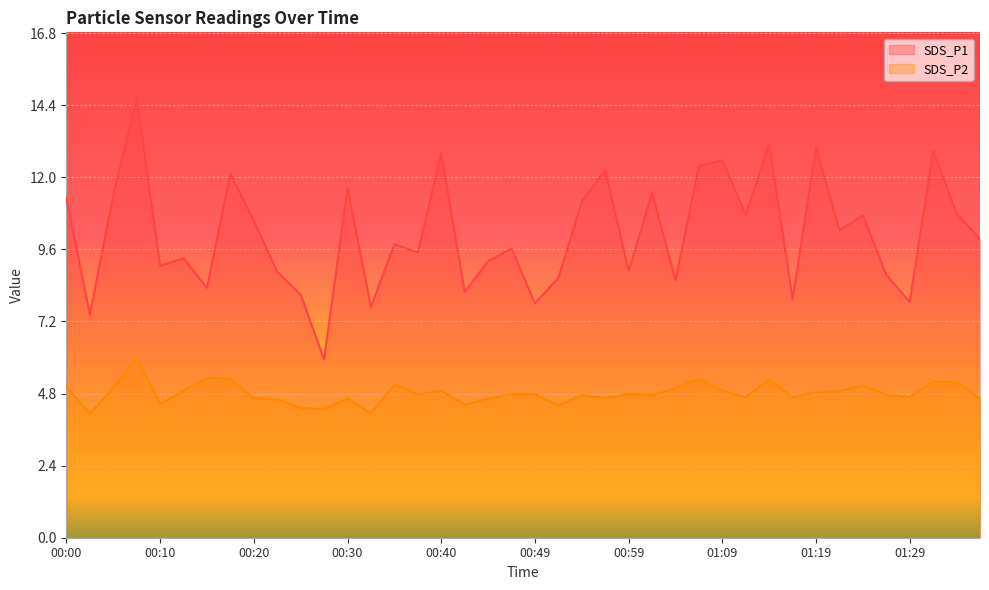

List the series in order of their overall mean, lowest first.

SDS_P2, SDS_P1